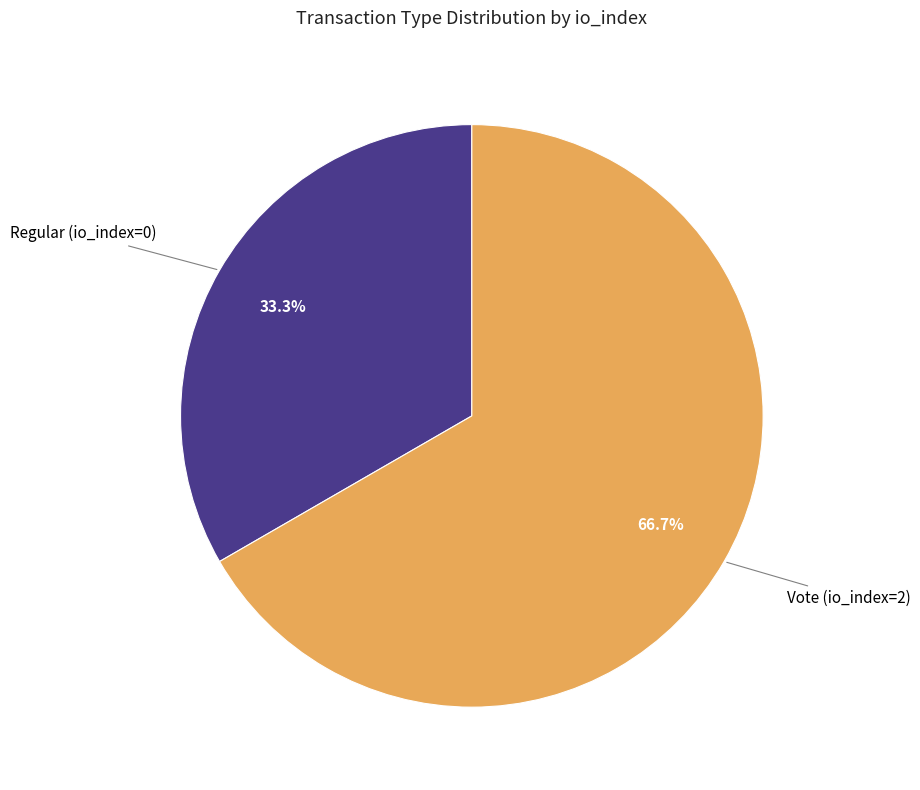

Is there any slice that represents more than half of the pie?

Yes